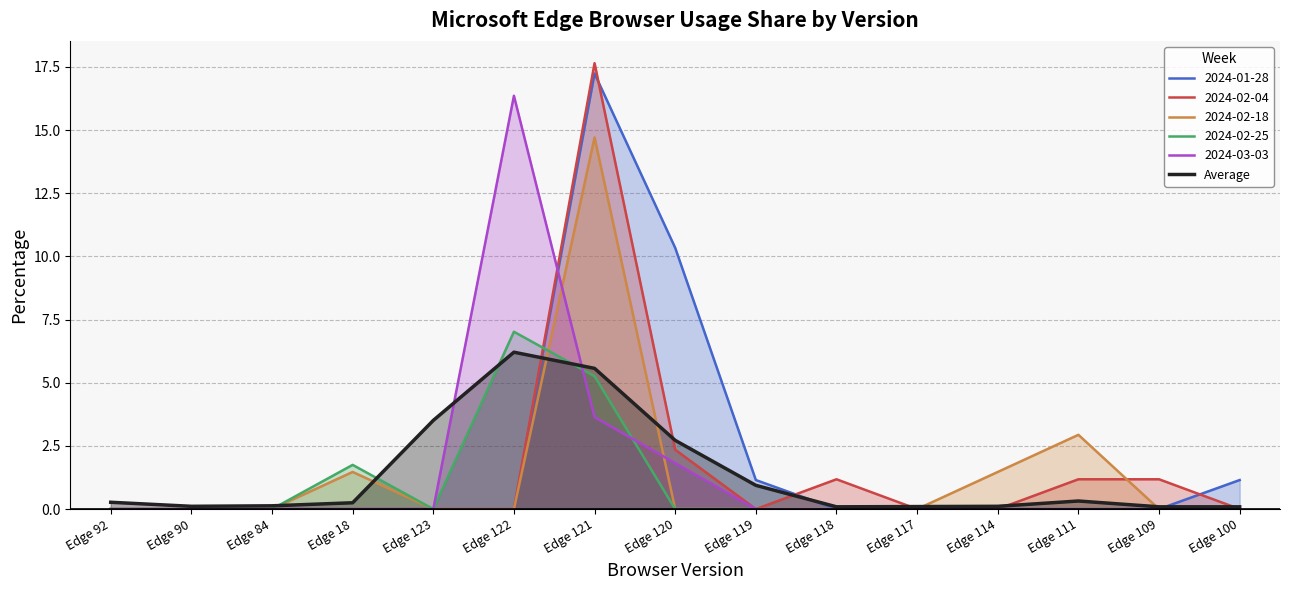

Which has a higher value, Edge 90 or Edge 92?

Edge 92